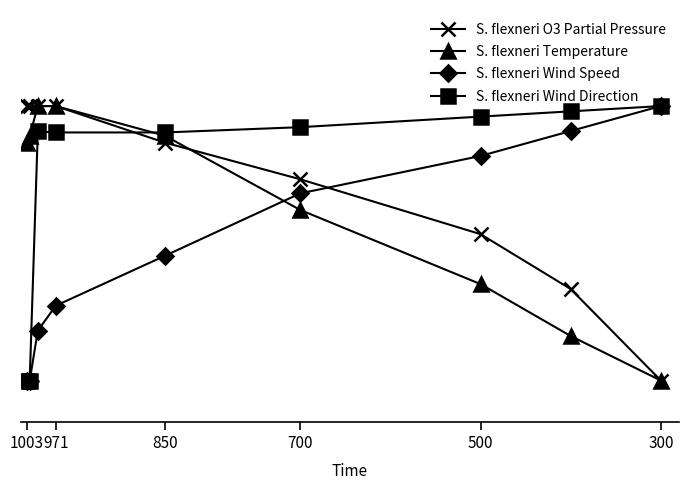

True or false: S. flexneri Wind Direction and S. flexneri Wind Speed cross at least once.

False